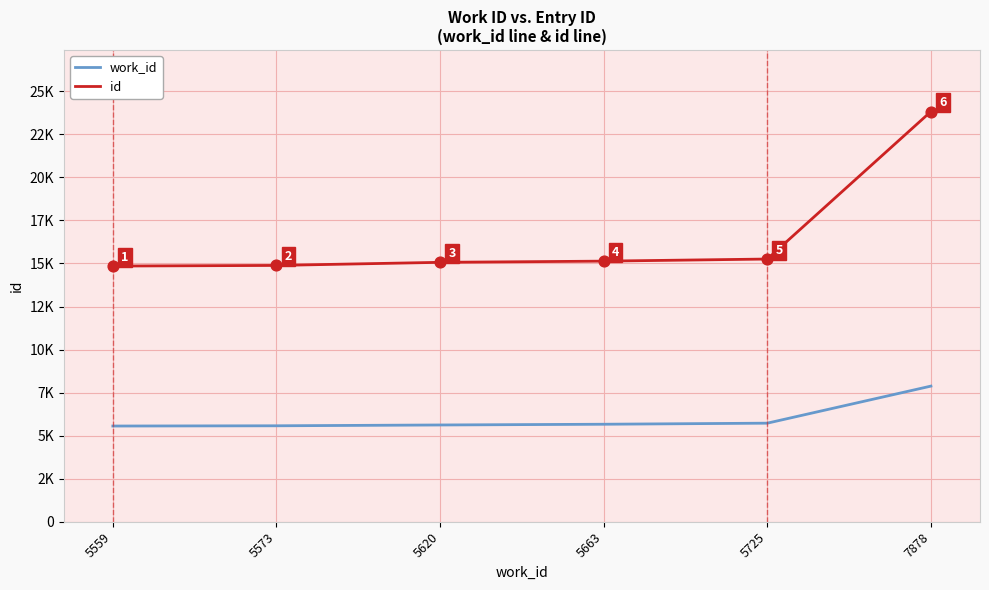

What are all the series names shown in the legend?

work_id, id